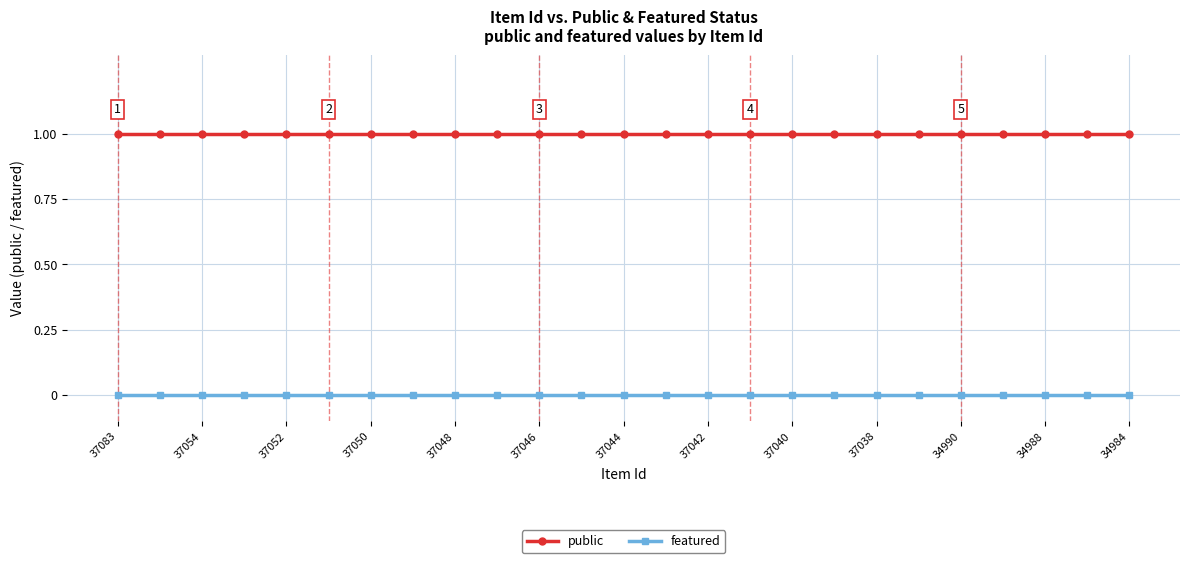

True or false: featured and public cross at least once.

False